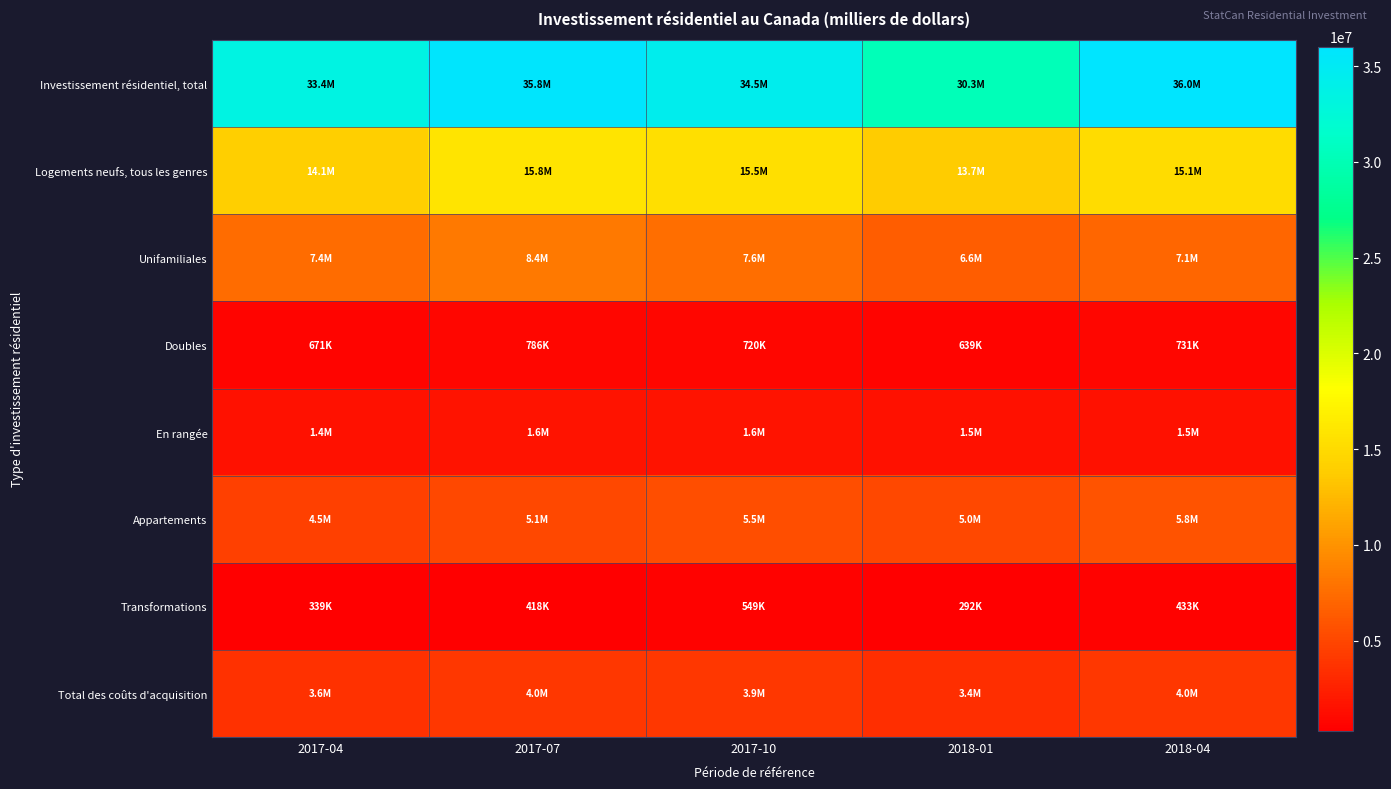

Reading right to left, list all the values displayed in this chart.

Investissement résidentiel, total: 2018-04=36023674	2018-01=30296185	2017-10=34456452	2017-07=35807504	2017-04=33420667
Logements neufs, tous les genres: 2018-04=15139570	2018-01=13737236	2017-10=15450096	2017-07=15819714	2017-04=14081714
Unifamiliales: 2018-04=7120348	2018-01=6556323	2017-10=7639080	2017-07=8351066	2017-04=7447901
Doubles: 2018-04=730778	2018-01=638626	2017-10=719813	2017-07=786297	2017-04=670920
En rangée: 2018-04=1535341	2018-01=1503154	2017-10=1632672	2017-07=1590618	2017-04=1421941
Appartements: 2018-04=5753103	2018-01=5039133	2017-10=5458531	2017-07=5091733	2017-04=4540952
Transformations: 2018-04=433199	2018-01=292105	2017-10=548689	2017-07=417739	2017-04=339442
Total des coûts d'acquisition: 2018-04=4002114	2018-01=3444254	2017-10=3927275	2017-07=3962354	2017-04=3586293